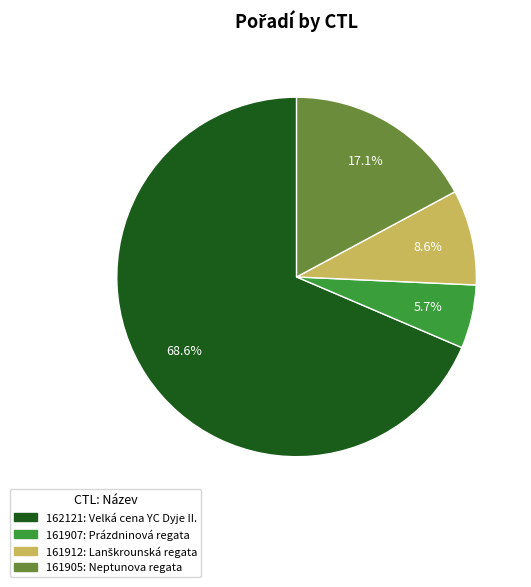

The 162121 slice represents 69% of the pie. True or false?

True